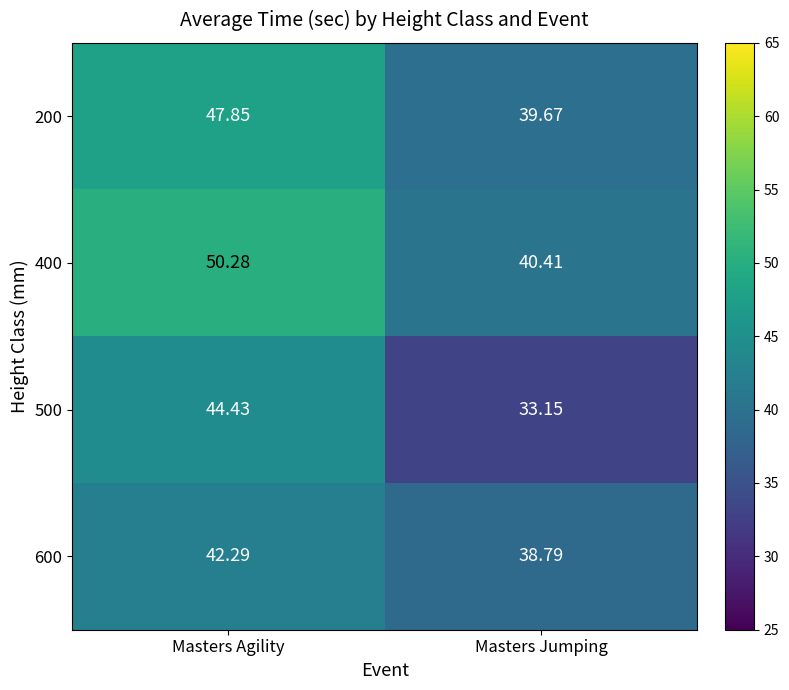

At which label does 400 first exceed 50?

Masters Agility